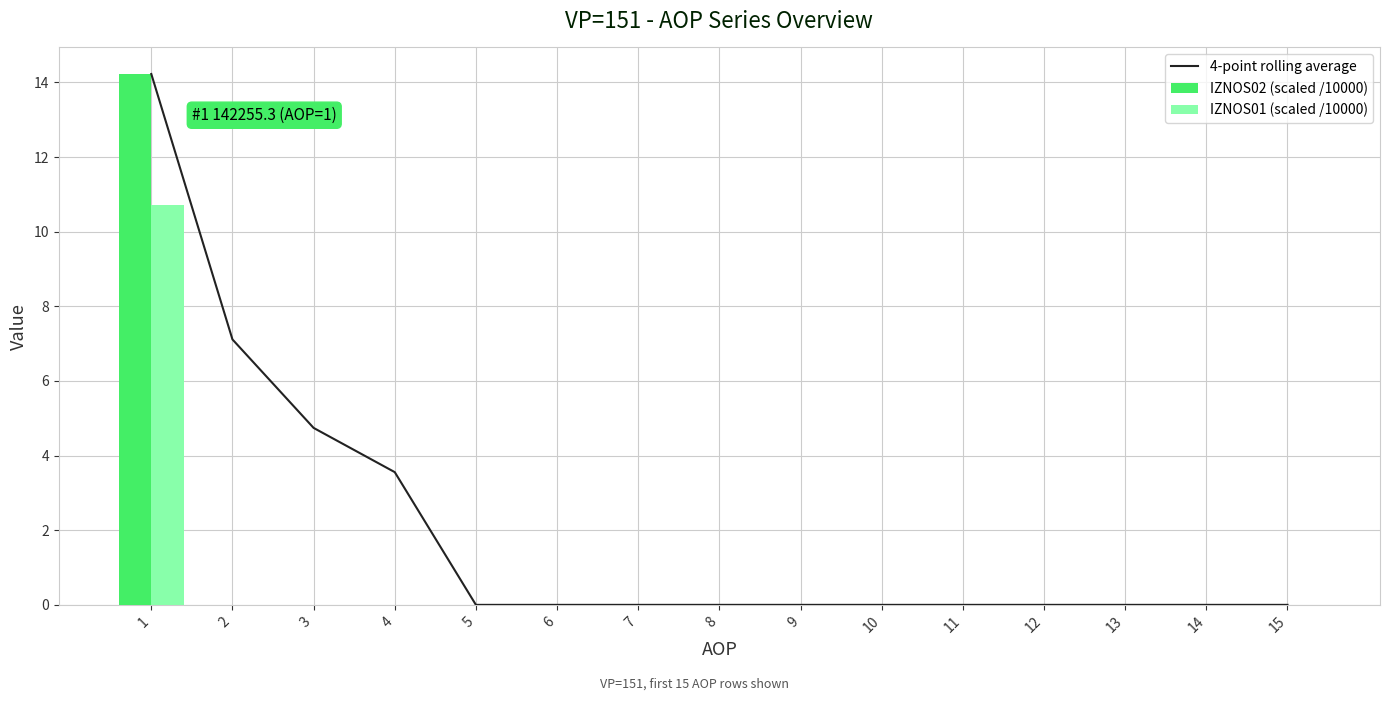

What is the difference between the maximum and minimum values in the IZNOS02 (scaled /10000) series?

14.2